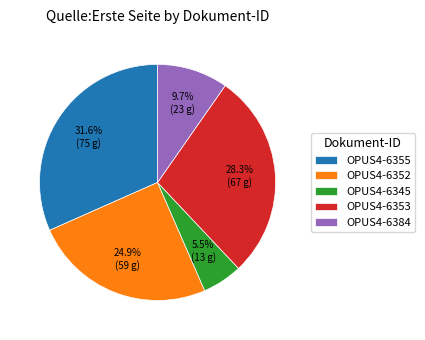

Is it true that OPUS4-6353 is 40% of the pie?

False